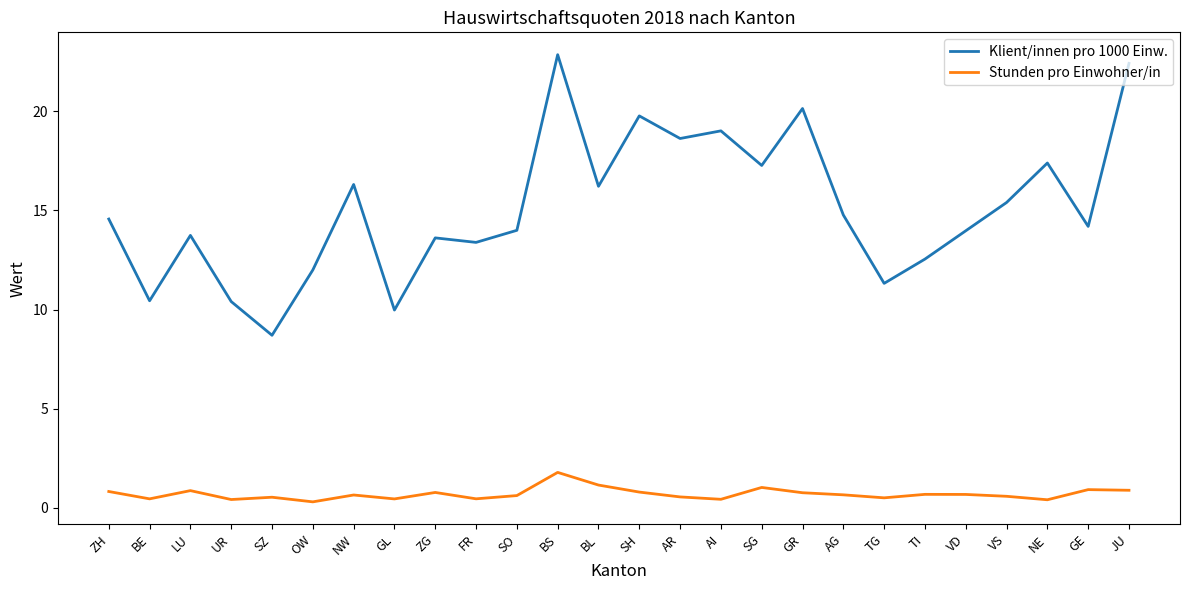

Which series has the largest total across all categories?

Klient/innen pro 1000 Einw.